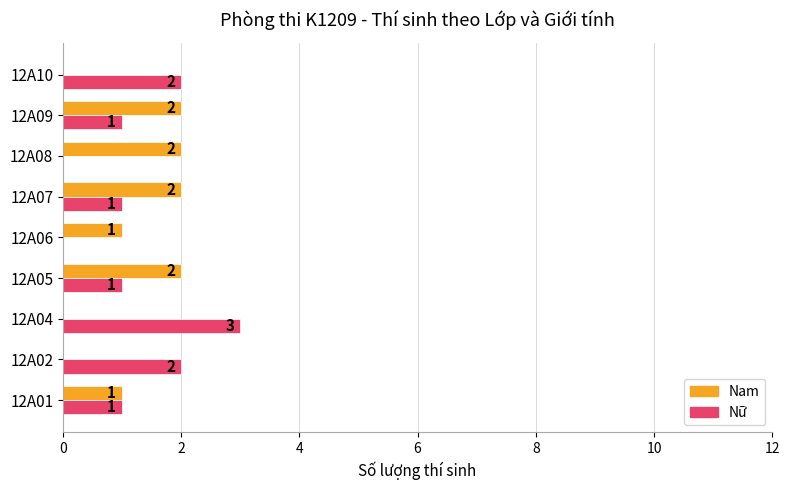

Which series changed the most between 12A04 and 12A10?

Nữ